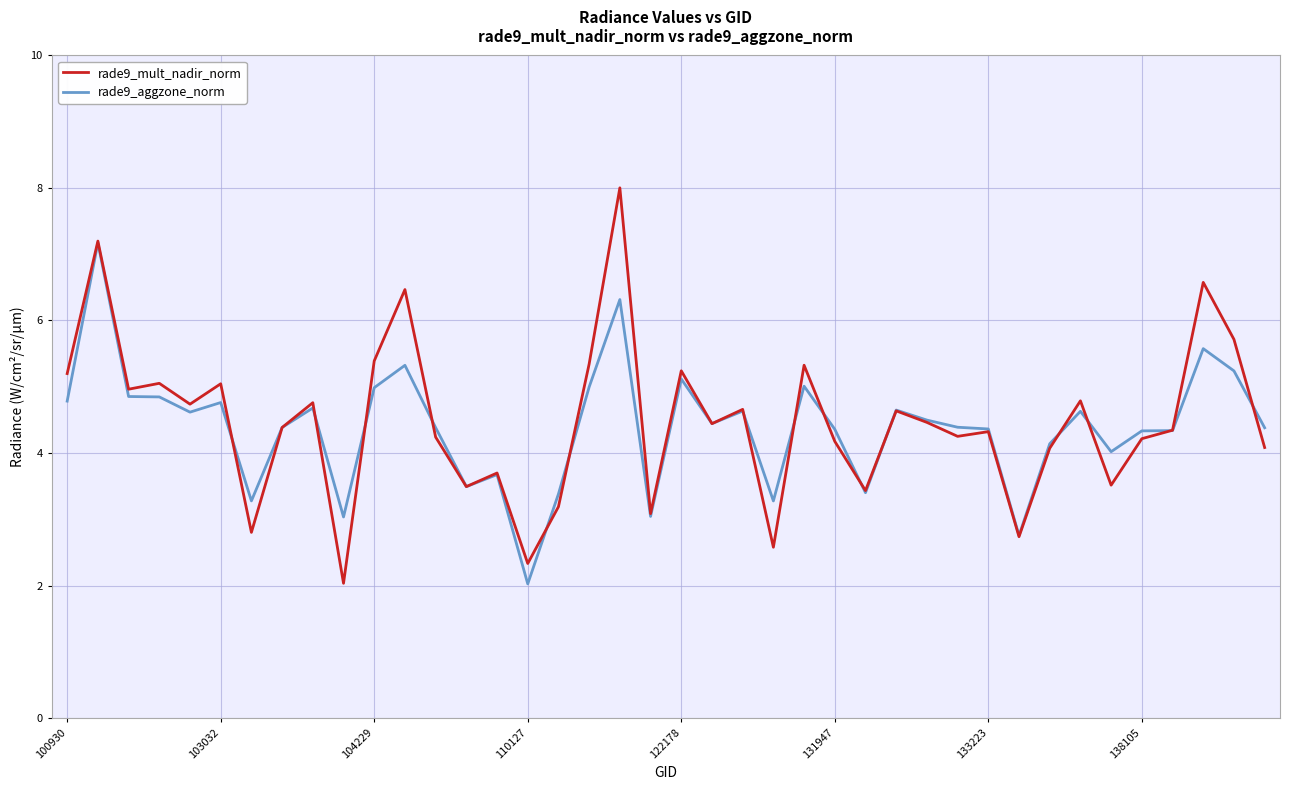

How many lines are shown in the chart?

2